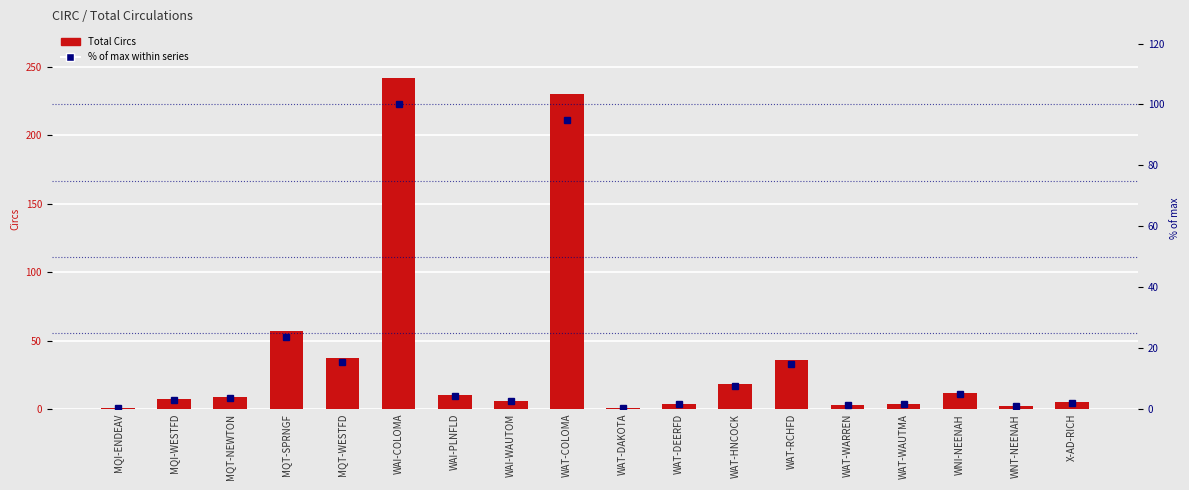

How many groups of bars are there?

18